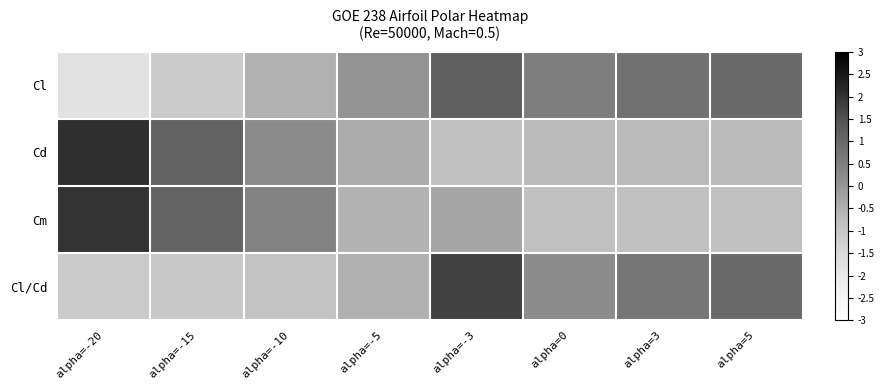

Which category has the highest value across all series?

alpha=-20